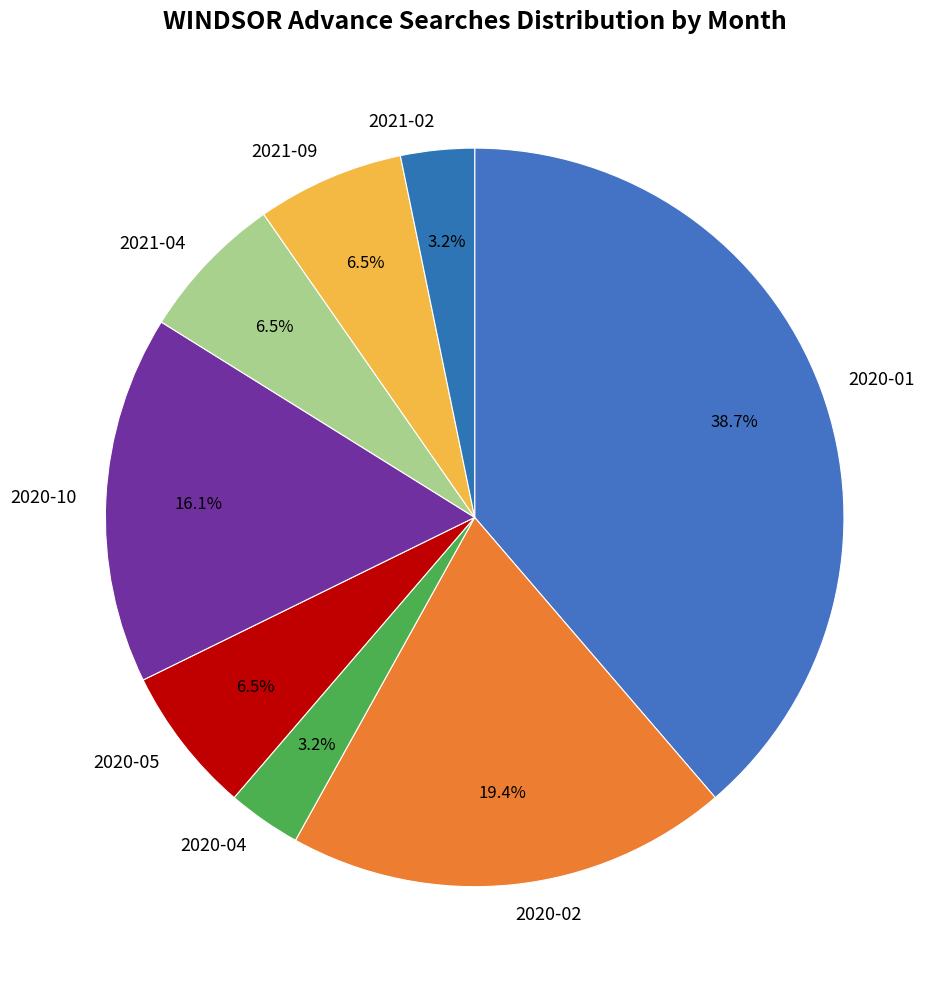

Does any single category account for the majority?

No